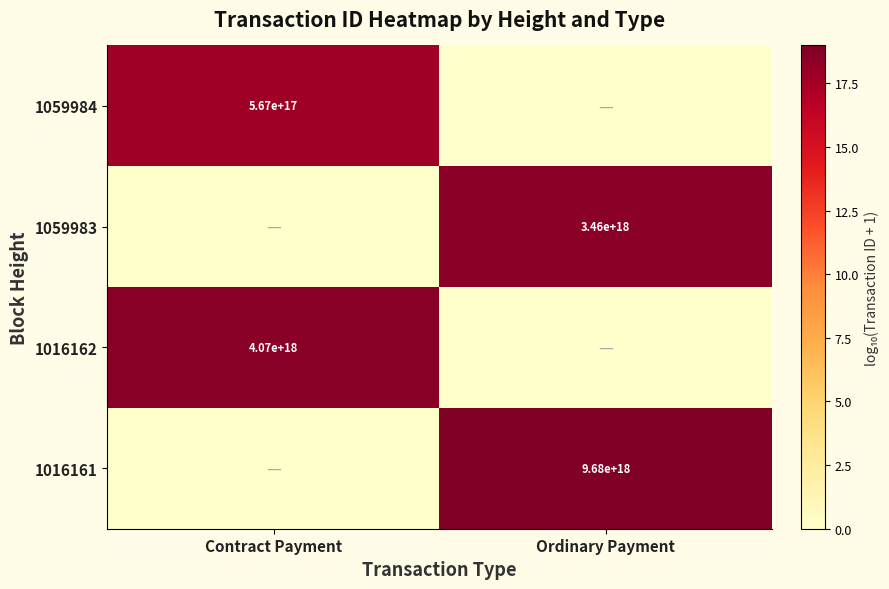

The value of 1016161 at Ordinary Payment is 9680000000000000000. True or false?

True